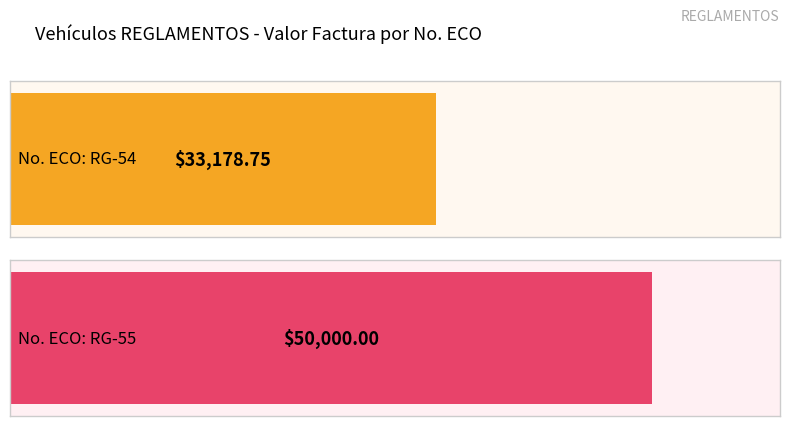

At which category is the sum across all series the highest?

RG-55